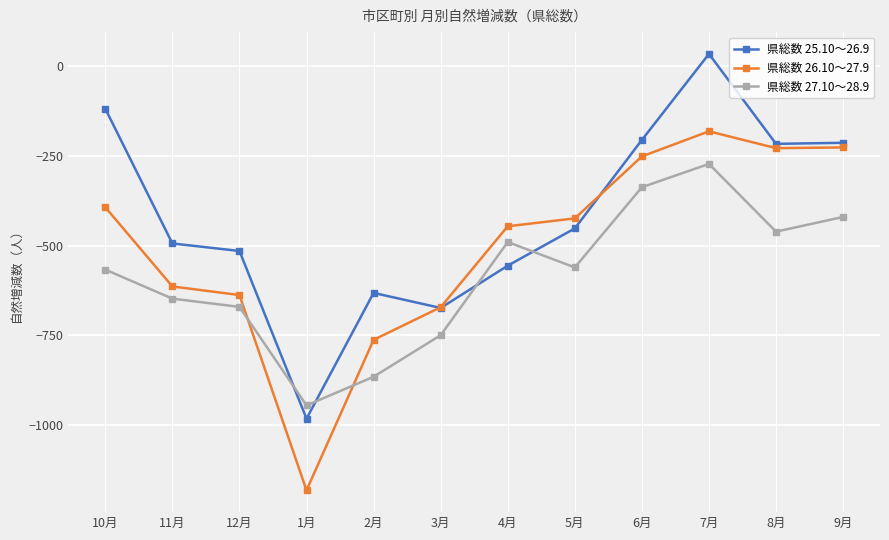

What is the sum of the 県総数 26.10～27.9 values at 8月 and 5月?

-652